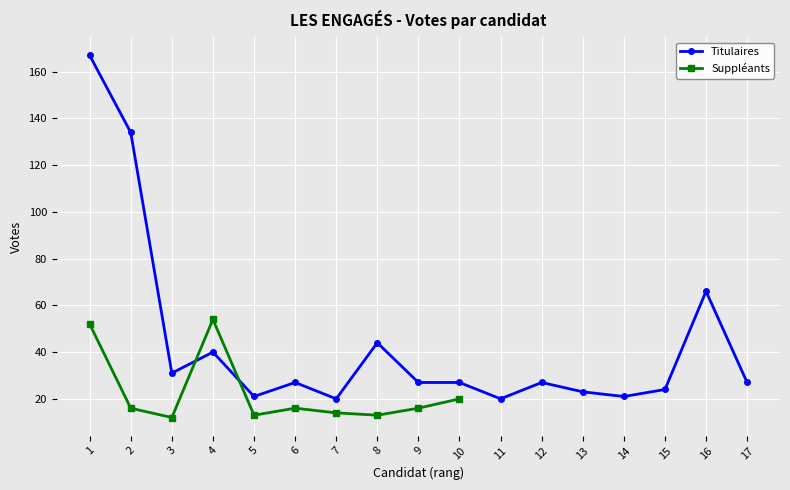

What is the maximum value for Titulaires?

167